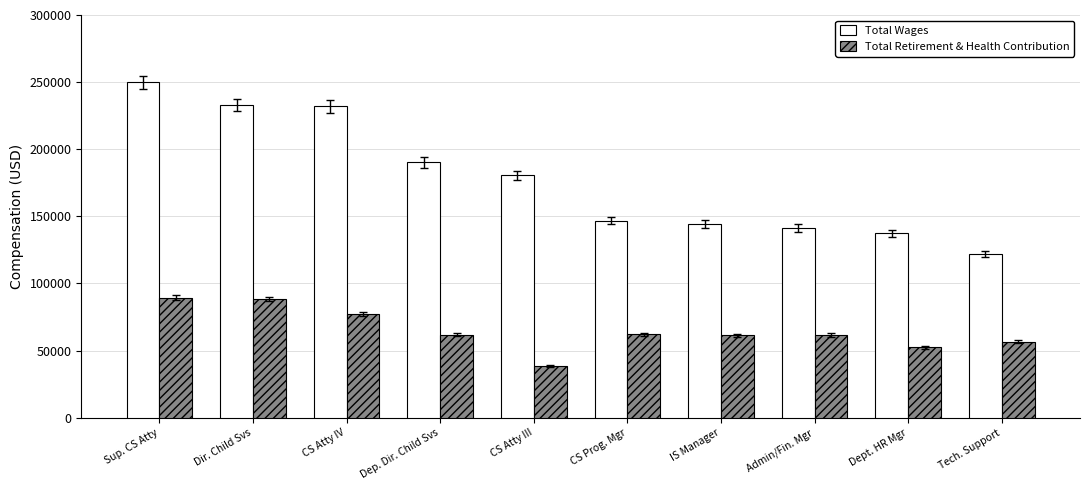

What is the average value of the Total Retirement & Health Contribution series?

64976